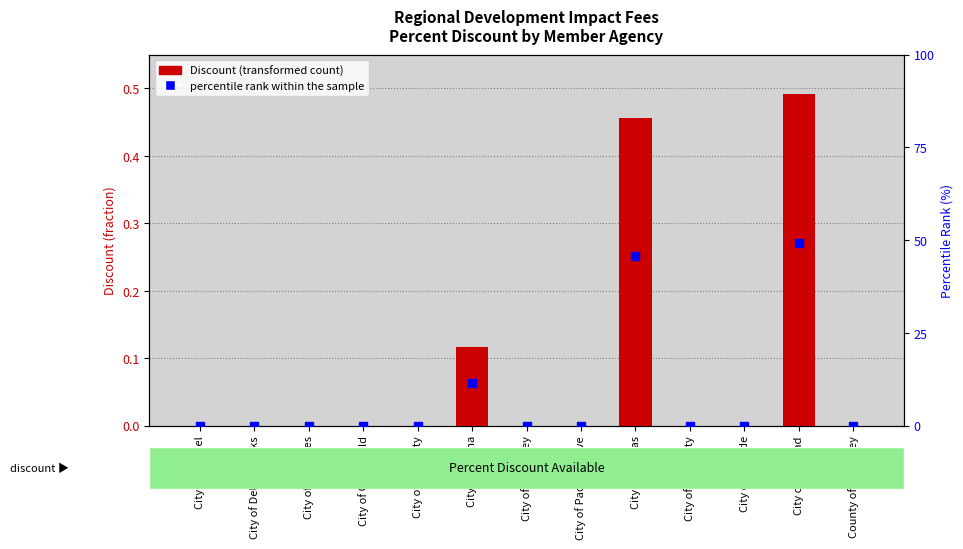

At how many categories does at least one series exceed 7?

3